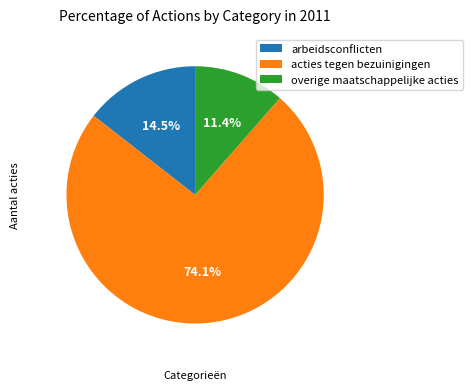

How many segments does this pie chart have?

3